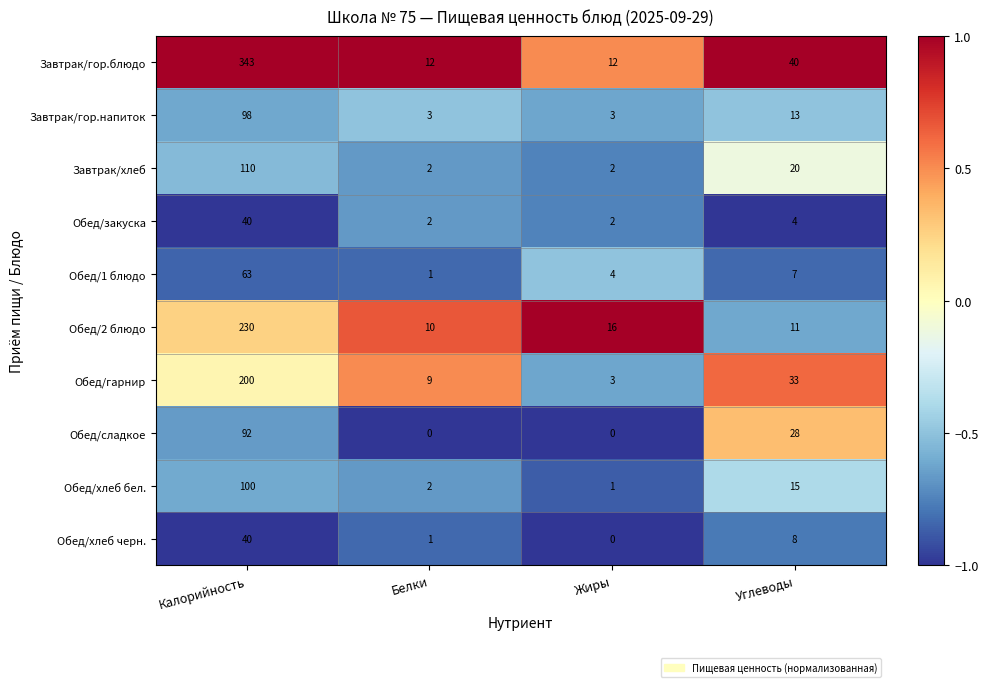

How many data points in Обед/хлеб черн. are less than 8?

2